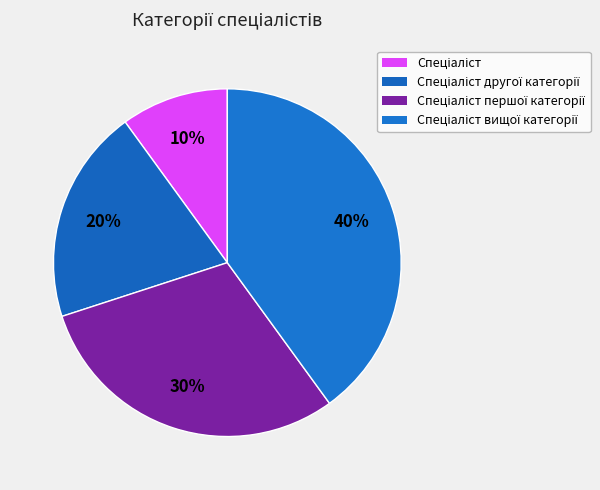

What is the largest slice in the pie chart?

Спеціаліст вищої категорії